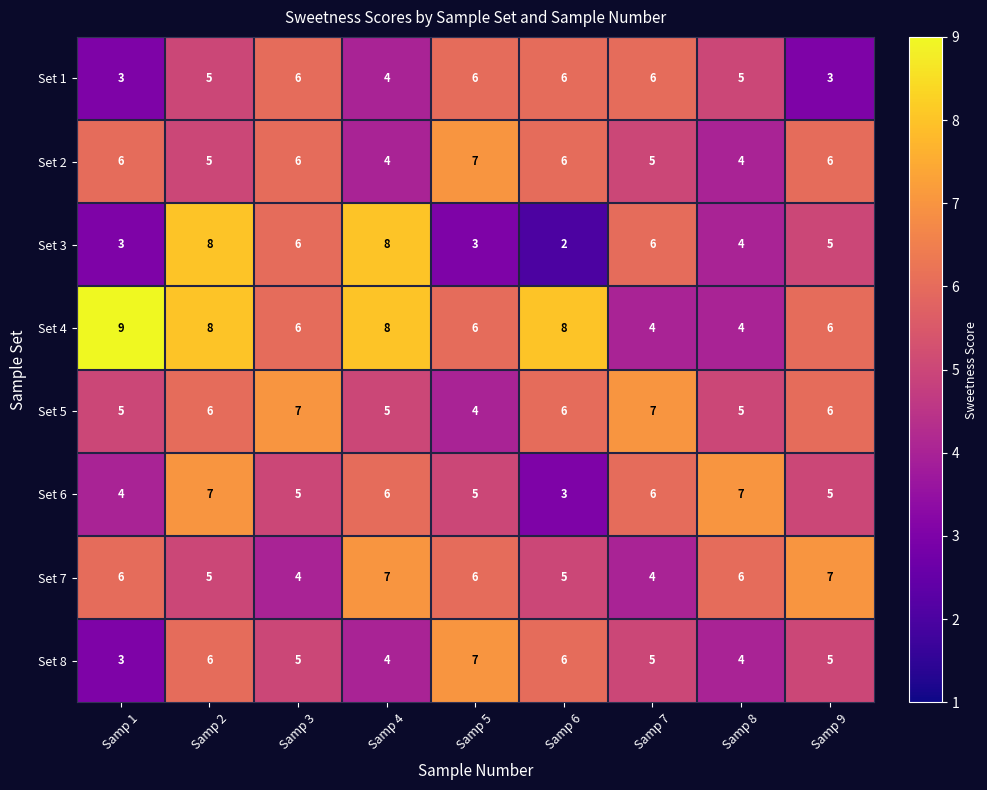

True or false: Set 1 has a value of 10 at Samp 3.

False